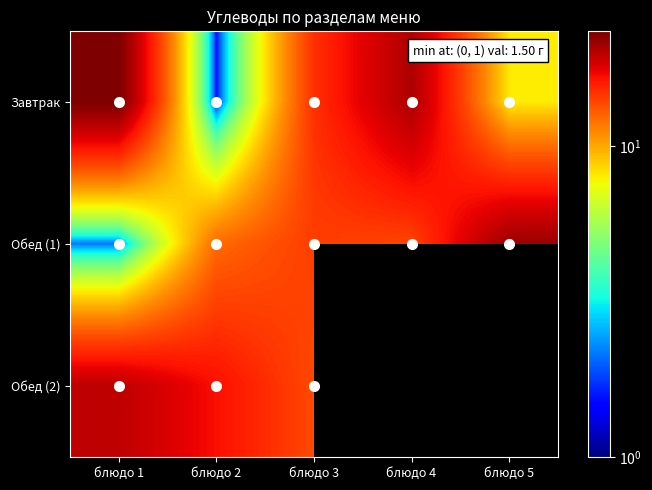

Read the Обед (1) value at блюдо 5.

21.5